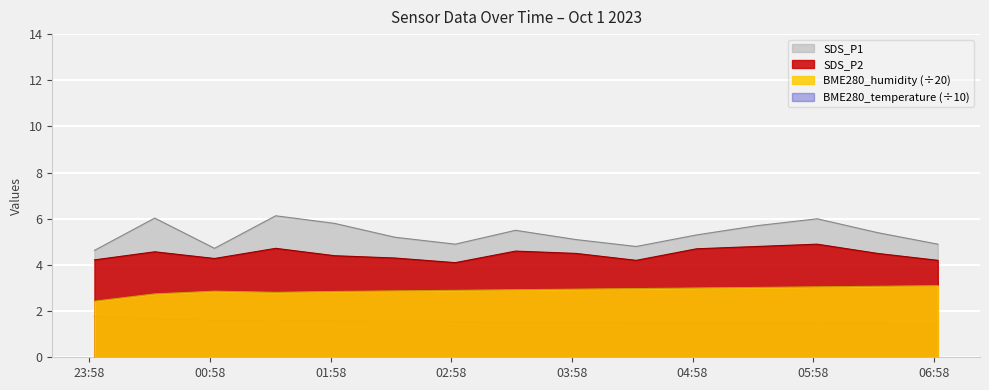

True or false: SDS_P2 and BME280_temperature cross at least once.

False